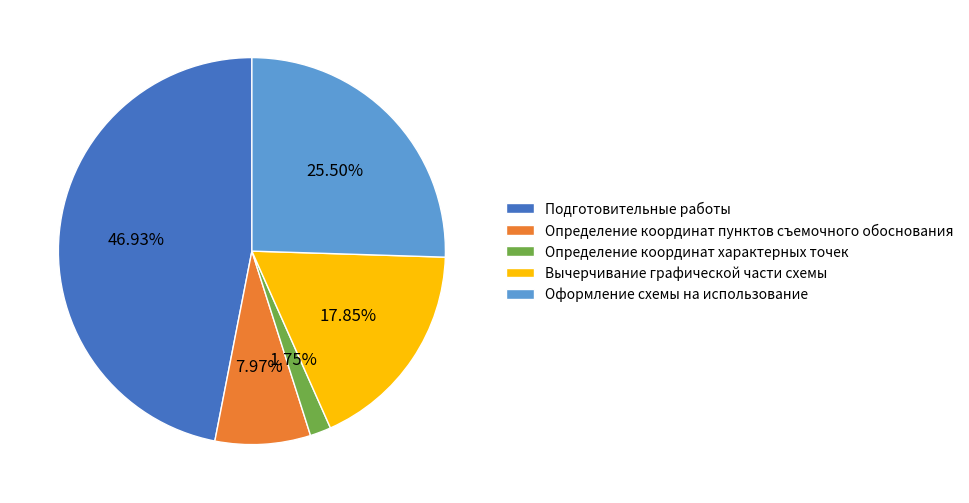

How many slices are in this pie chart?

5